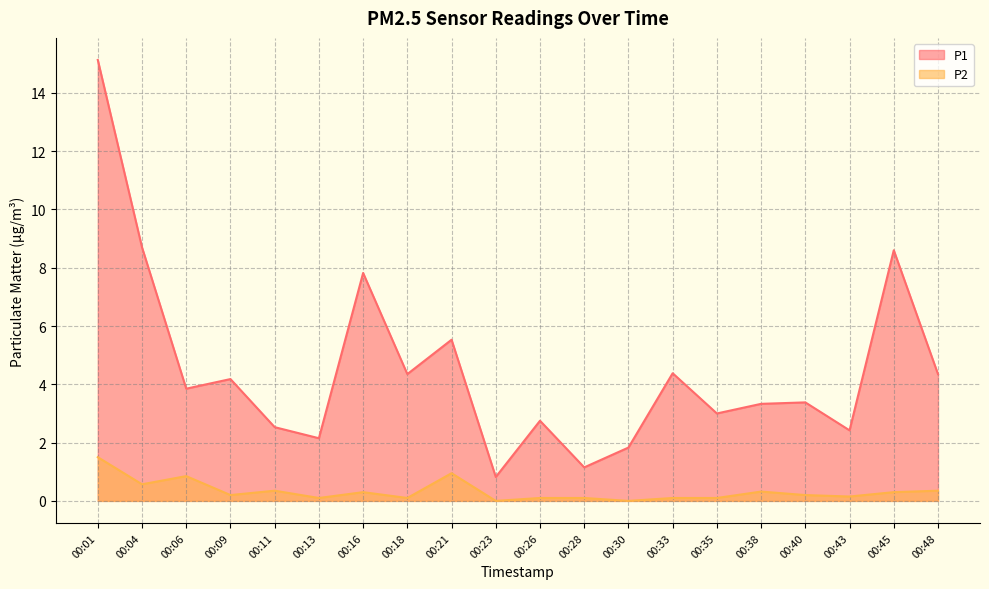

What is the total value across all series at 00:38?

3.6